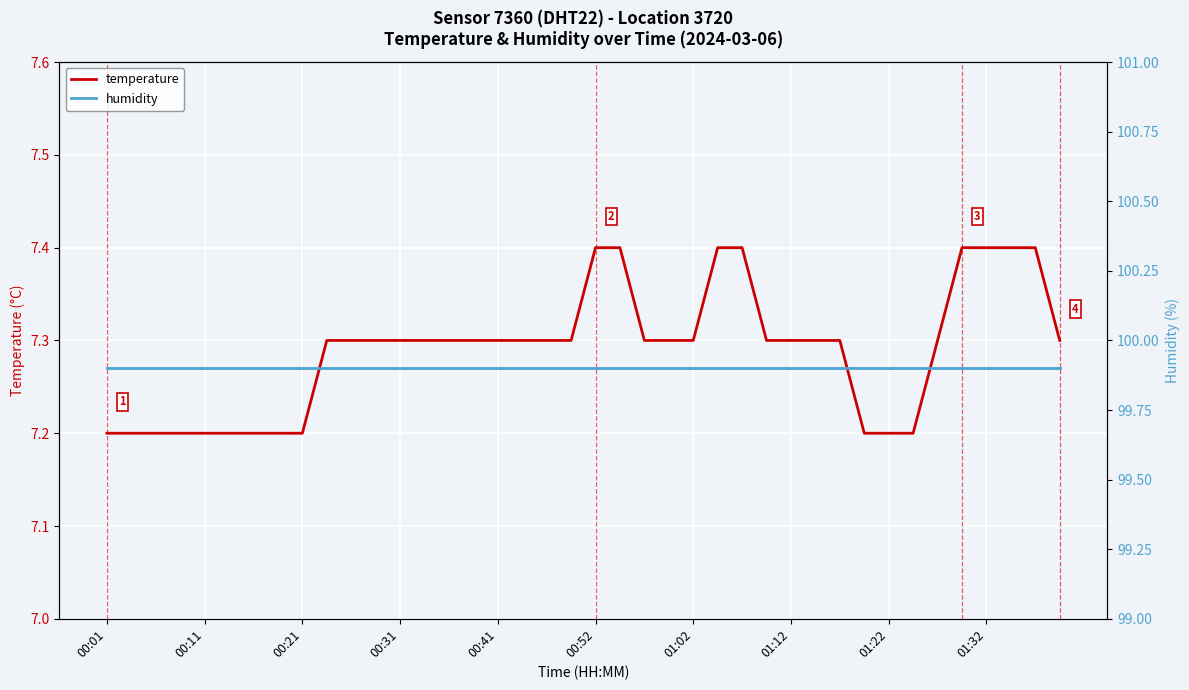

Count the number of data series in this chart.

2